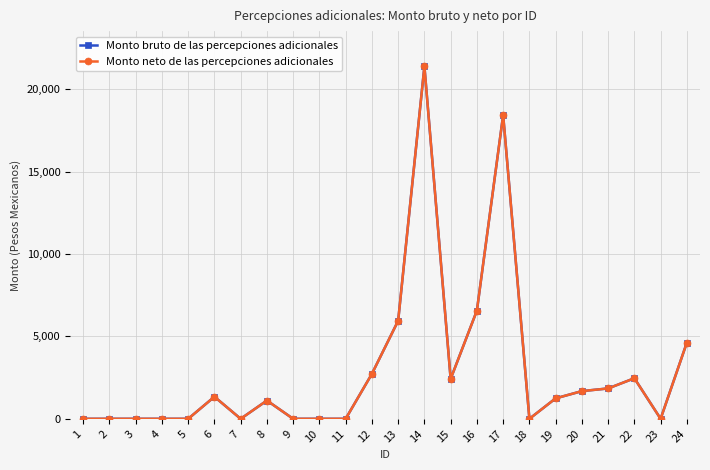

Does the chart have visible grid lines?

Yes